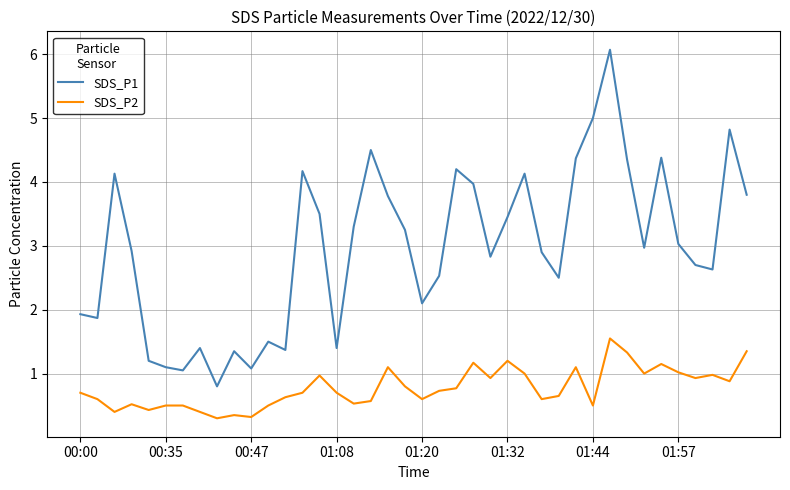

List the series in order of their peak value, lowest first.

SDS_P2, SDS_P1